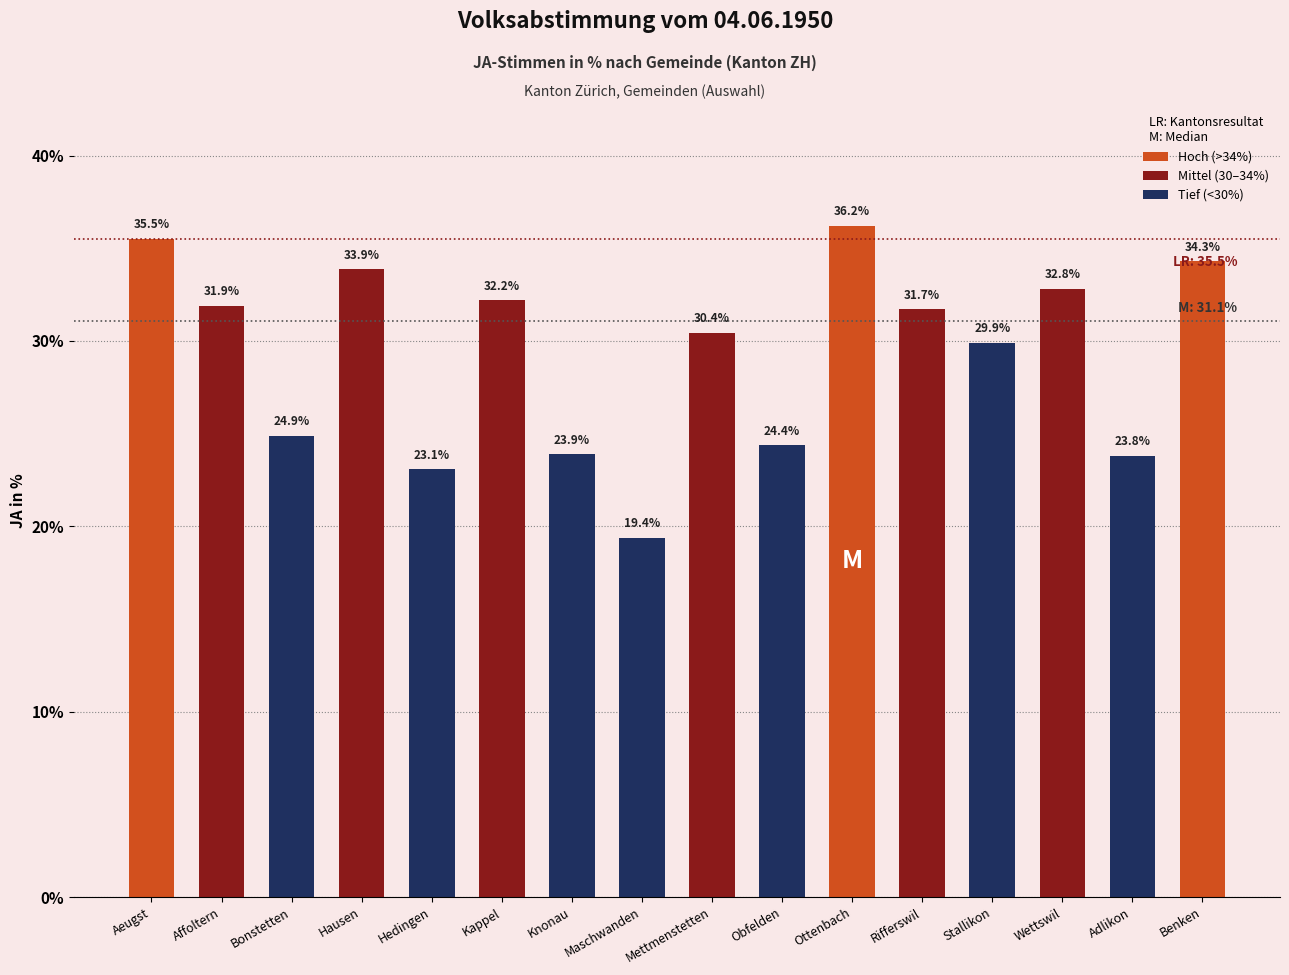

Reading left to right, transcribe all the data shown in this chart.

35.5	31.9	24.9	33.9	23.1	32.2	23.9	19.4	30.4	24.4	36.2	31.7	29.9	32.8	23.8	34.3